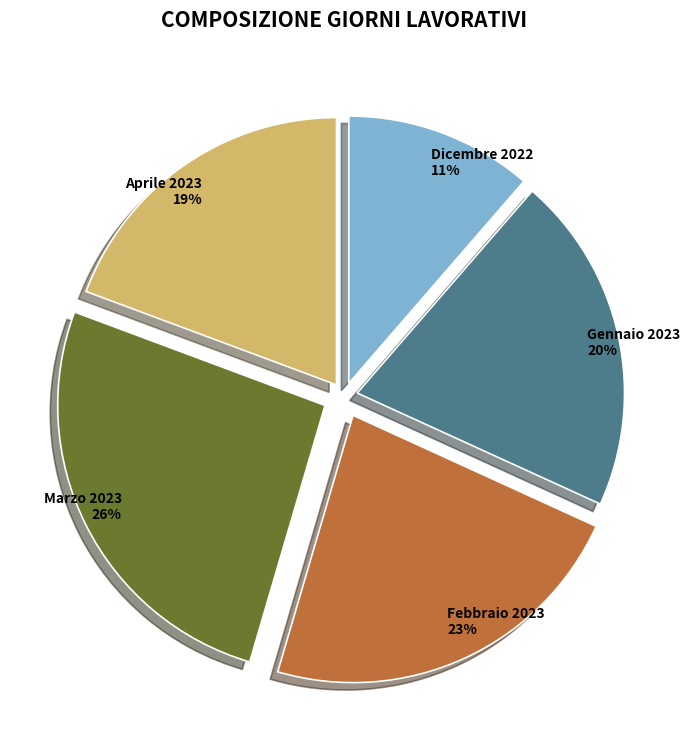

What percentage is the Gennaio 2023 slice, to the nearest percent?

20%